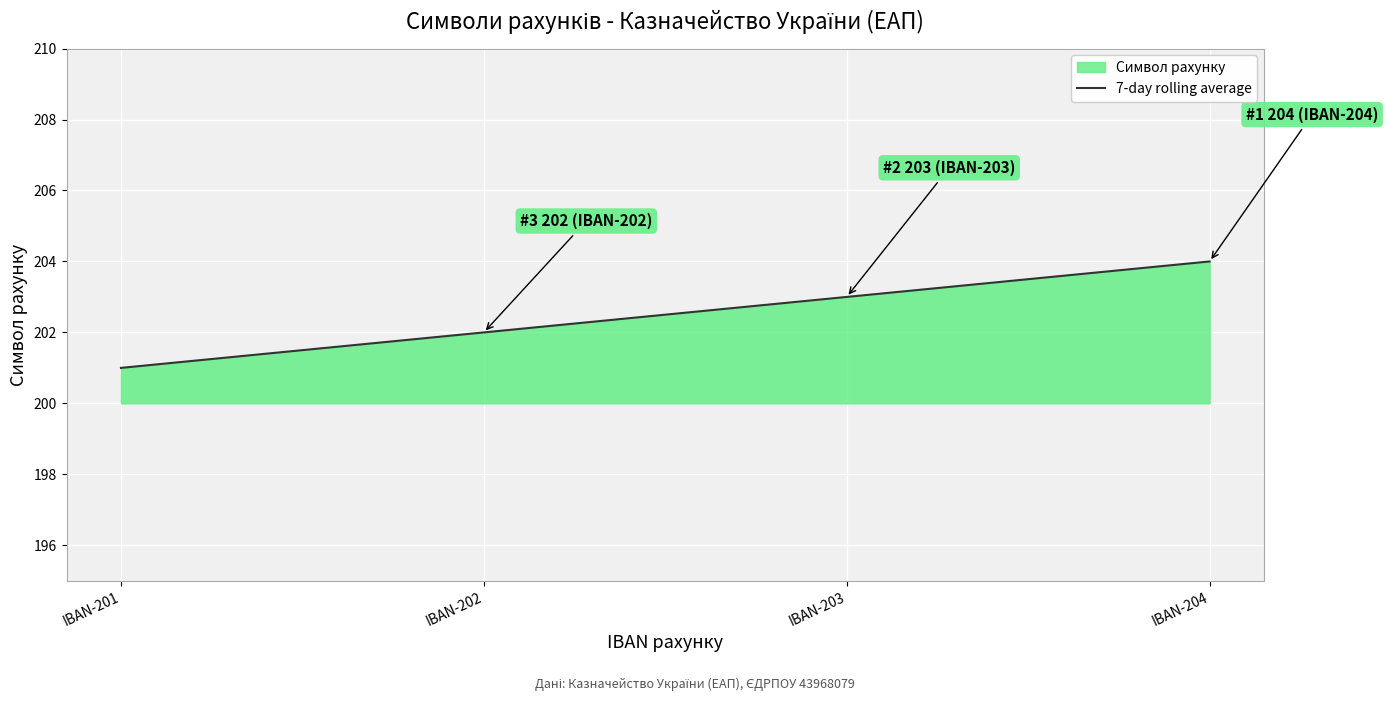

Rank the categories by value from lowest to highest.

IBAN-201, IBAN-202, IBAN-203, IBAN-204